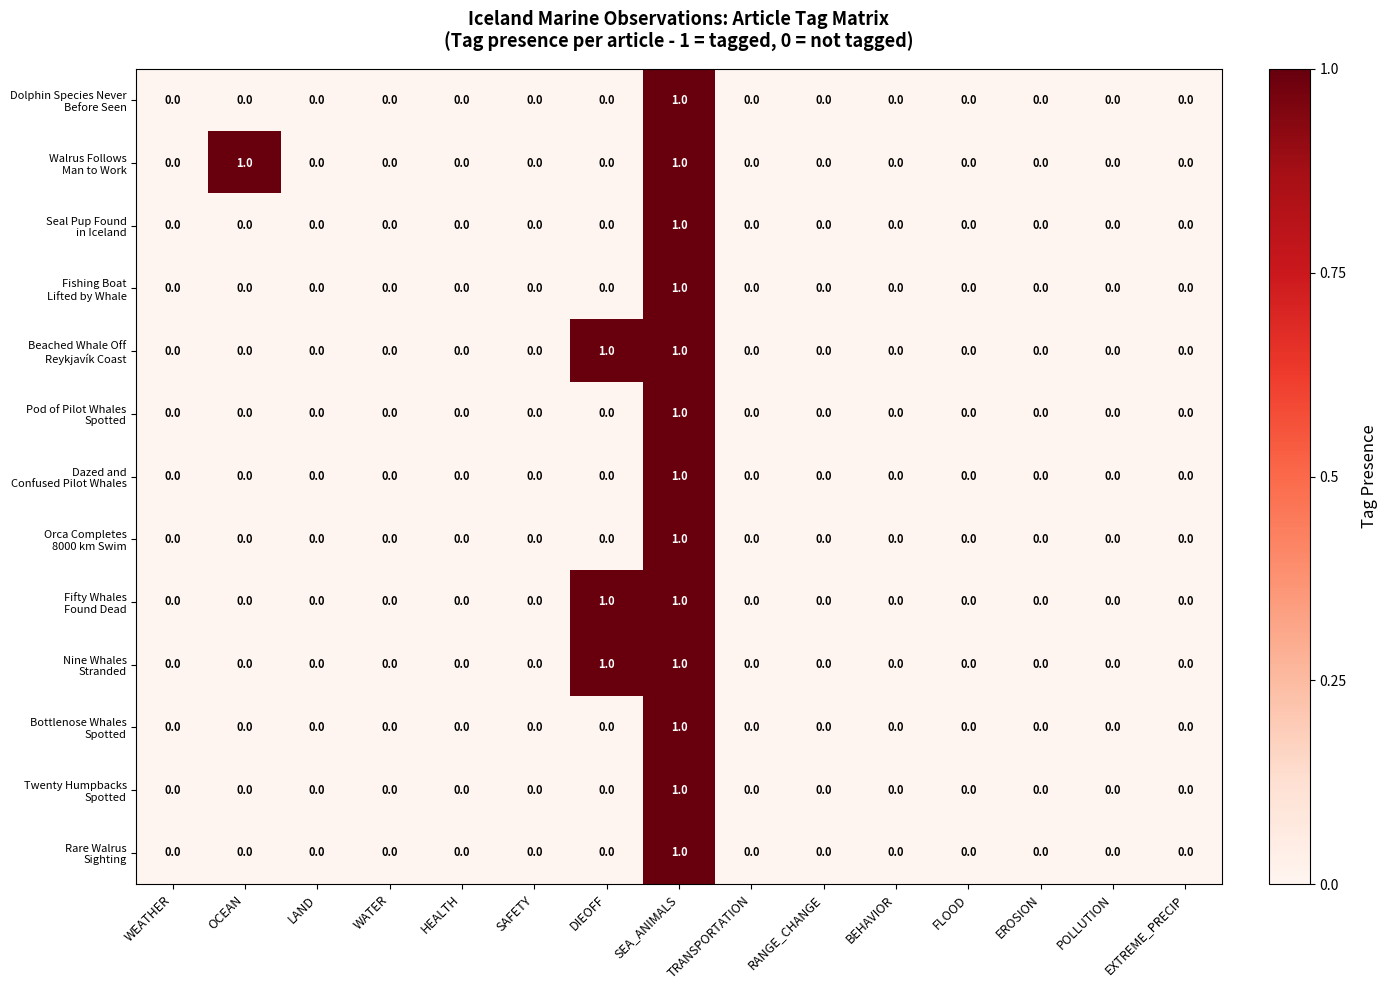

Count the number of data series in this chart.

13